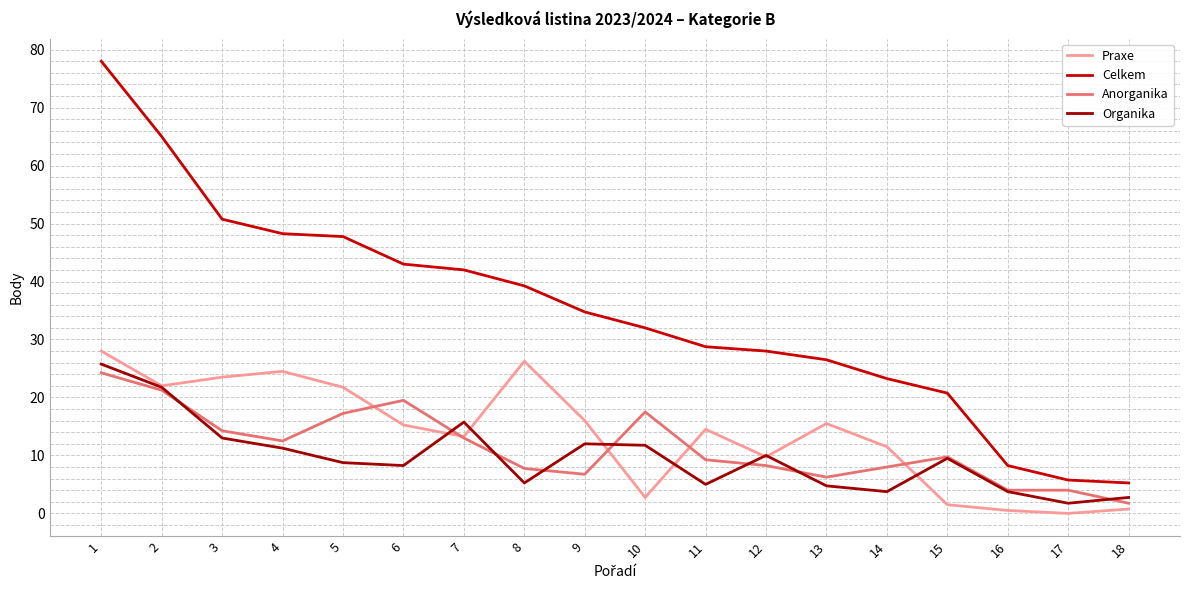

True or false: Praxe and Celkem intersect in this chart.

False